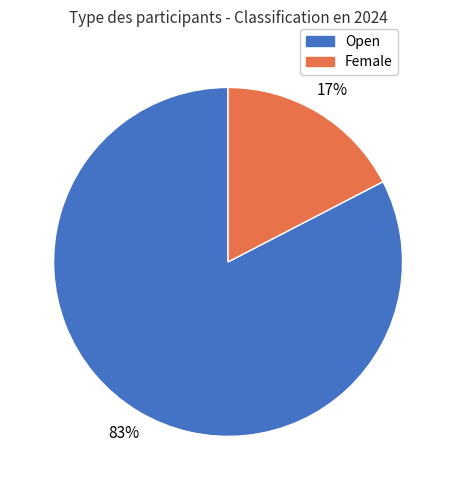

Is it true that Open is 83% of the pie?

True